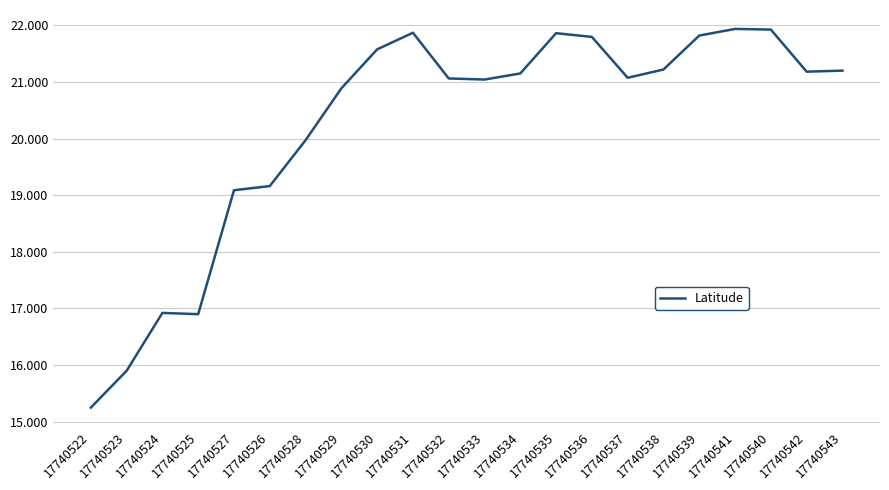

How many lines are shown in the chart?

1